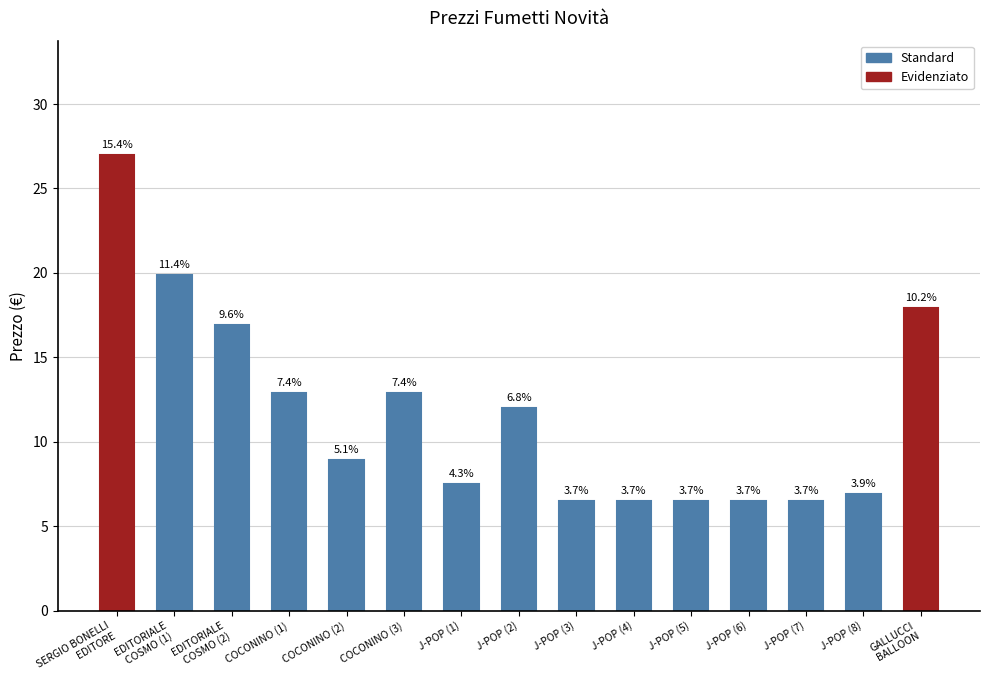

How many bars are there in total?

15